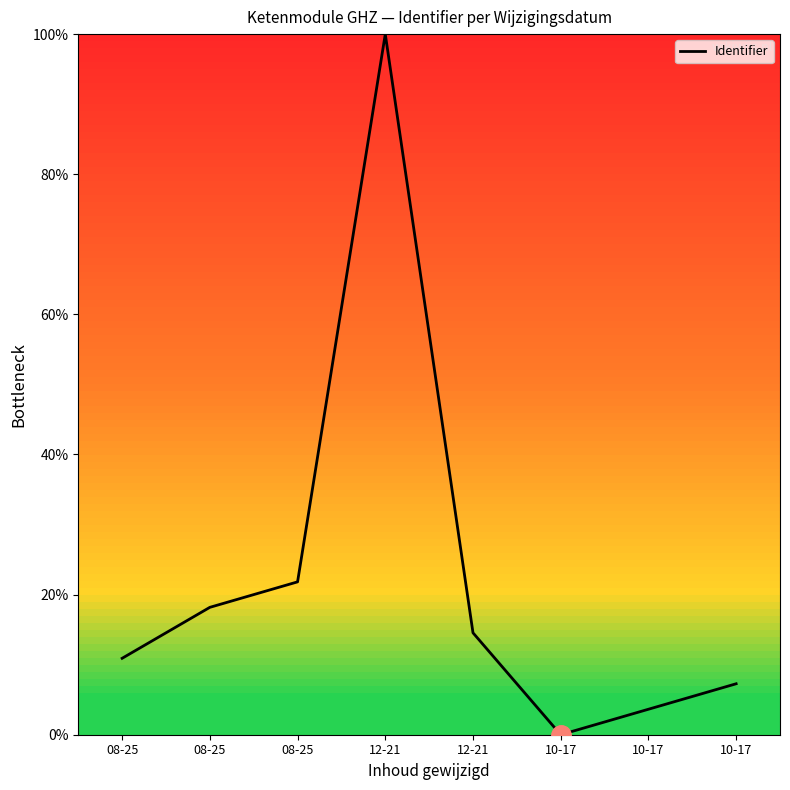

How many positive values are there?

7